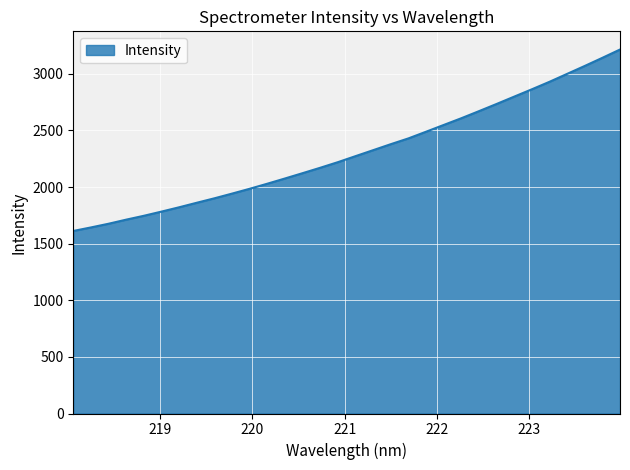

Reading left to right, what are all the values shown in this chart?

1612.1	1643.2	1675.9	1712.1	1746.1	1783.2	1821.3	1861.3	1900.6	1942.2	1984.8	2029.6	2075.8	2122.8	2170.5	2220.0	2273.1	2325.9	2378.8	2429.8	2488.8	2548.4	2607.9	2670.4	2733.9	2798.7	2863.3	2929.5	2999.4	3069.4	3141.1	3214.3